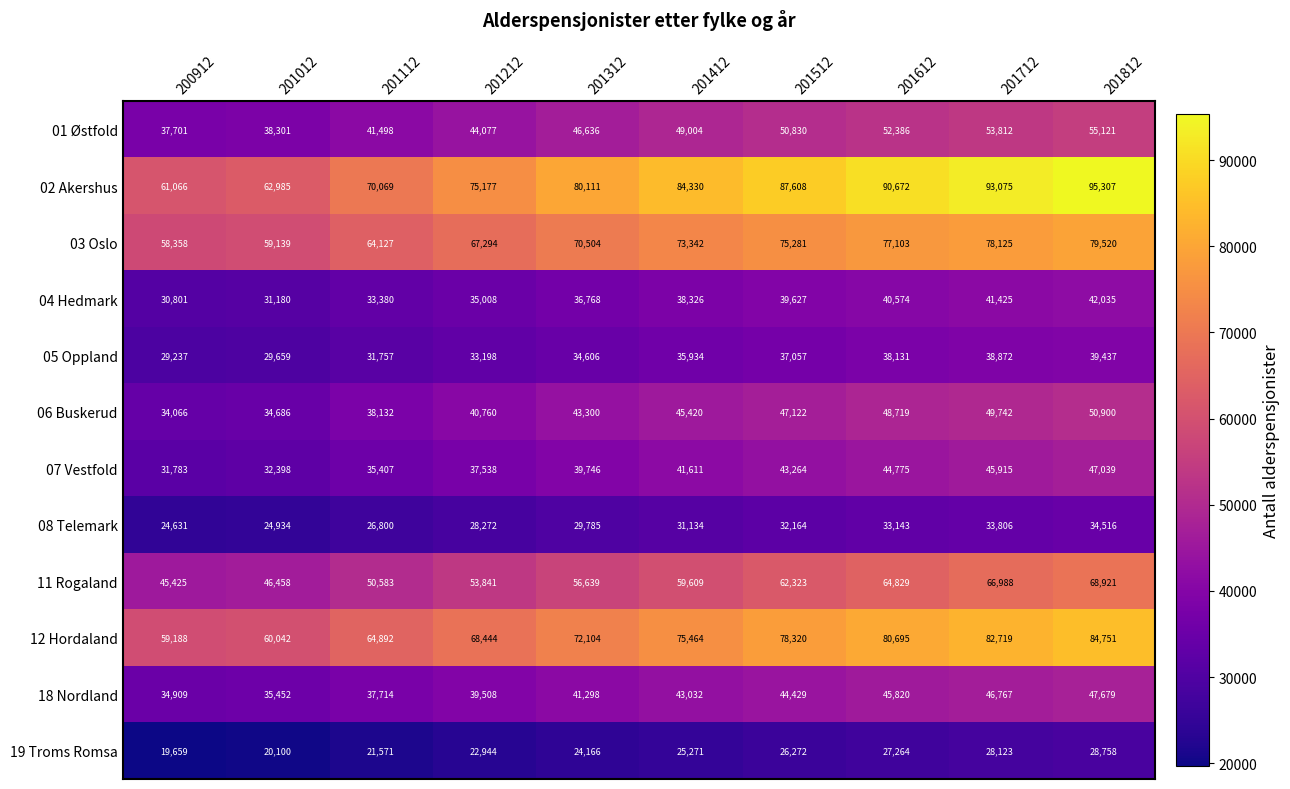

The 18 Nordland series shows 61328 at 201212. True or false?

False